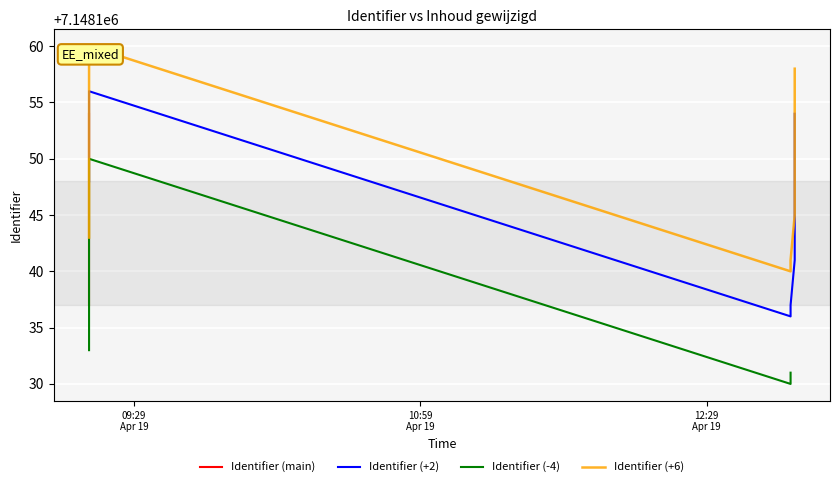

Between 2022-04-19 12:55:25 and 2022-04-19 09:14:53, which is larger?

2022-04-19 09:14:53